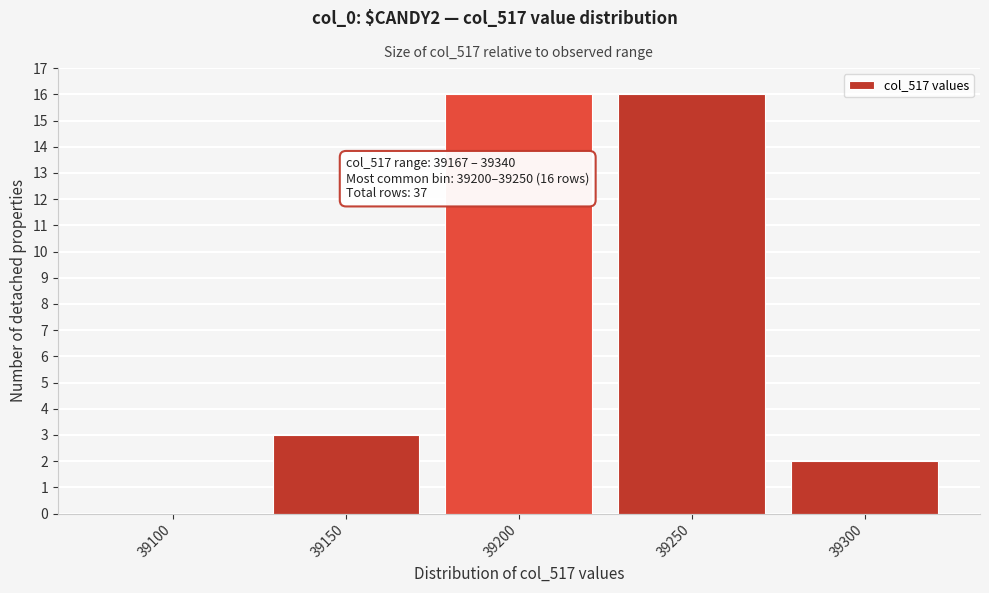

Reading left to right, extract all data points from this chart.

39100=0	39150=3	39200=16	39250=16	39300=2